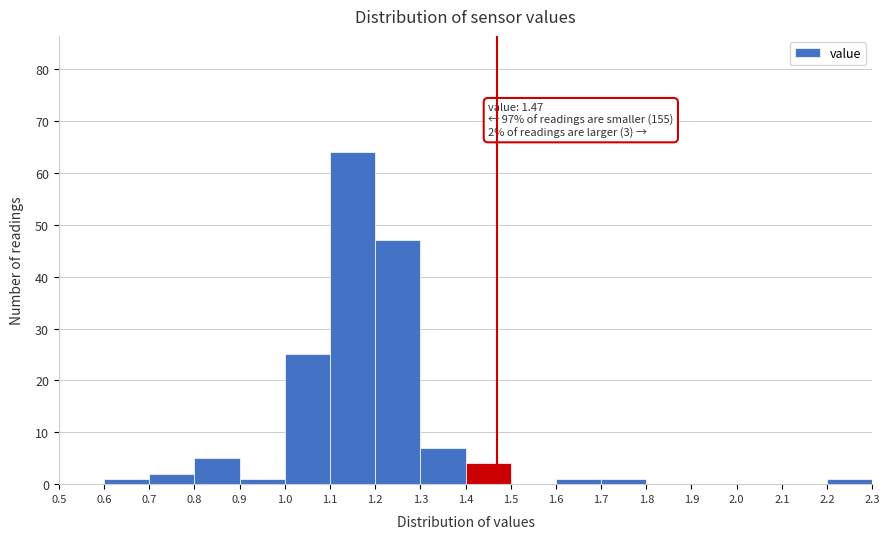

Which range on the x-axis has the tallest bar?

1.1 to 1.2